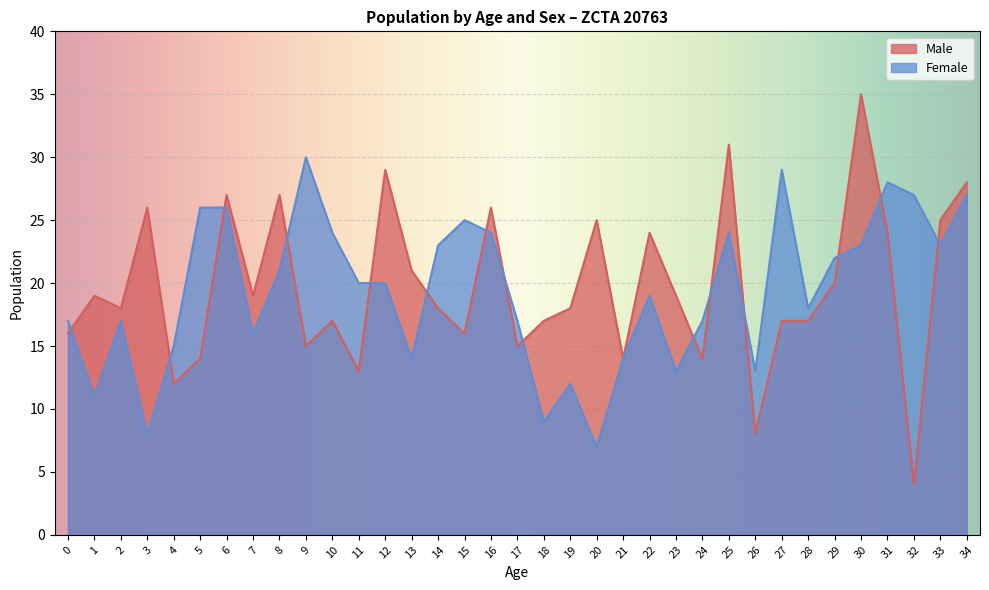

At how many categories does at least one series exceed 10?

35